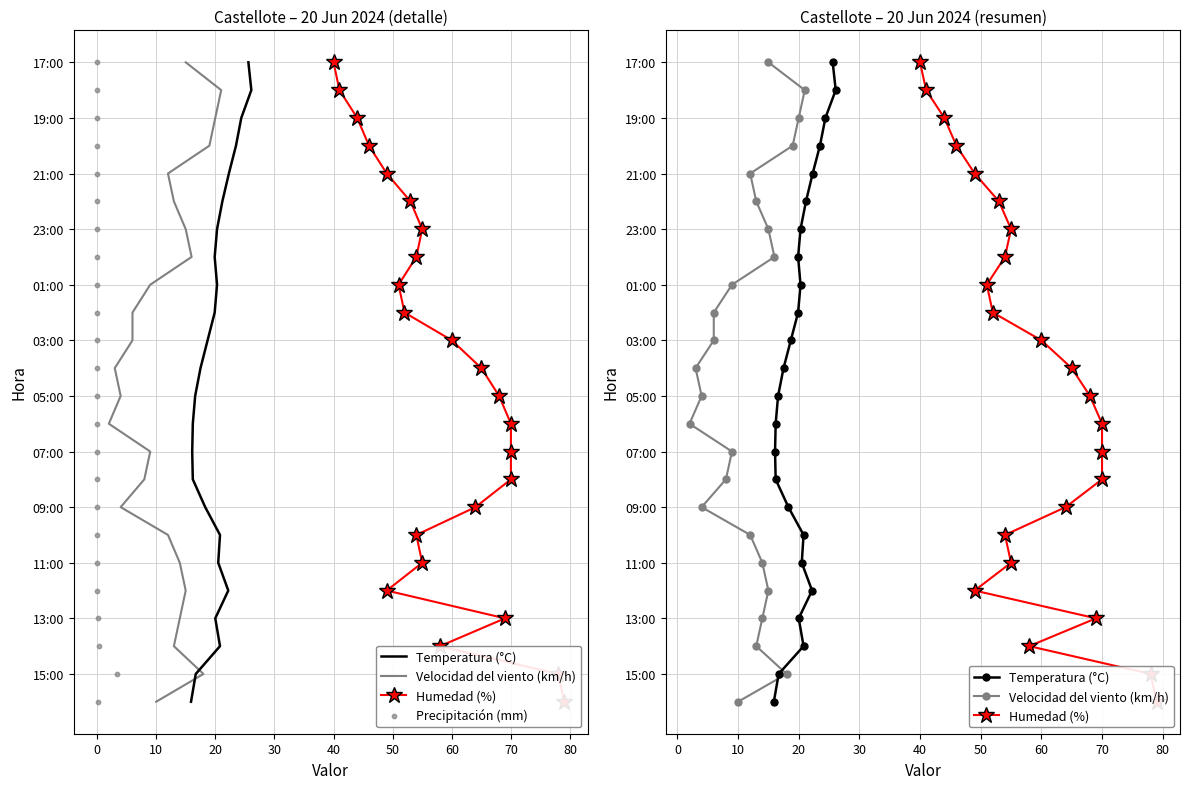

Which series contains the highest Y value?

Temperatura (°C)